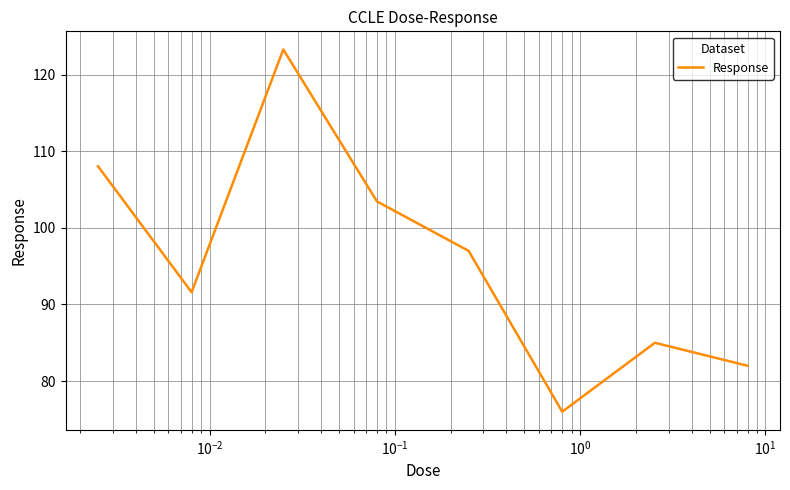

How many interior local peaks (higher than both neighbors) does the data have?

2